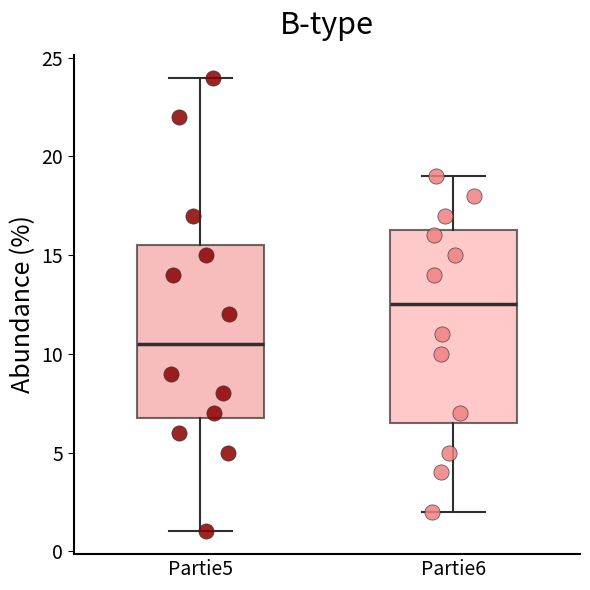

Where is the lower edge of the box for Partie5 on the y-axis? The values are not printed on the chart, so give them approximately, as read against the axis.

7.0